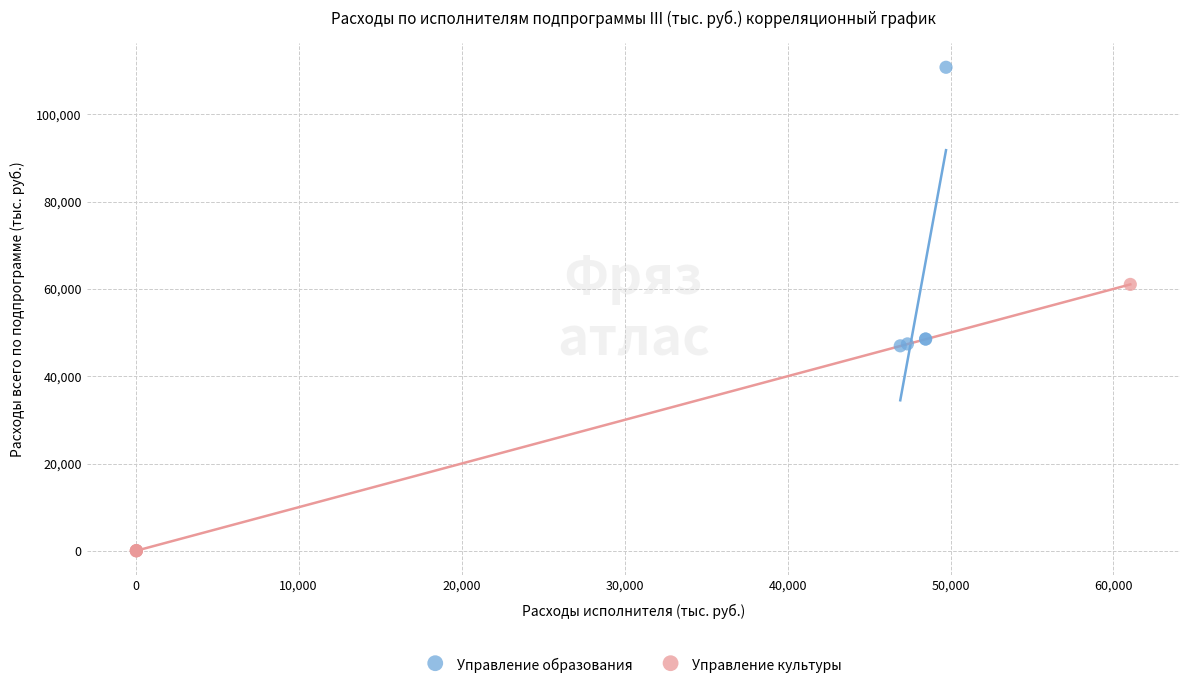

Which series has the largest Y range (max minus min)?

Управление образования